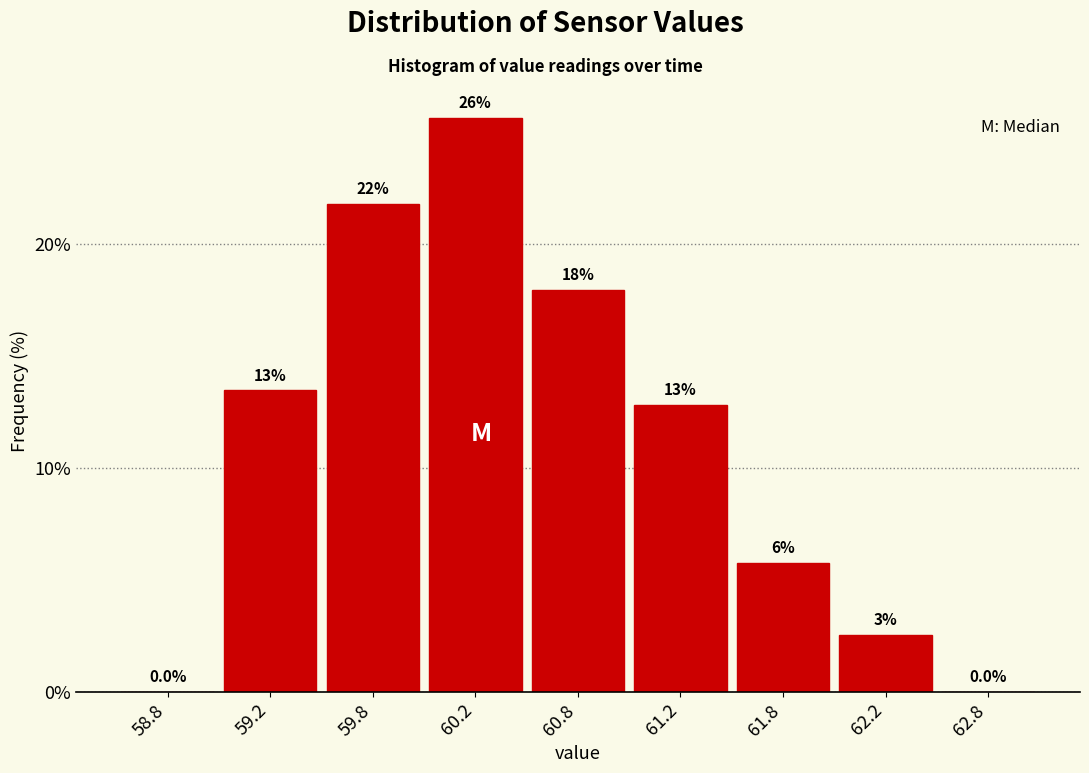

Are the bars horizontal?

No